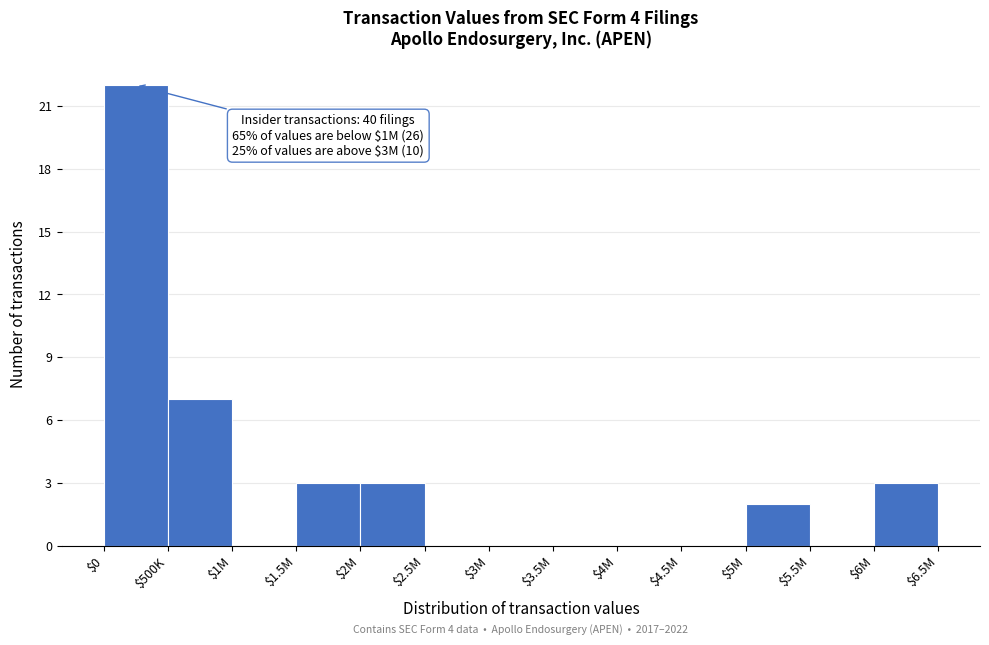

At which category does the chart reach its peak across all series?

$0